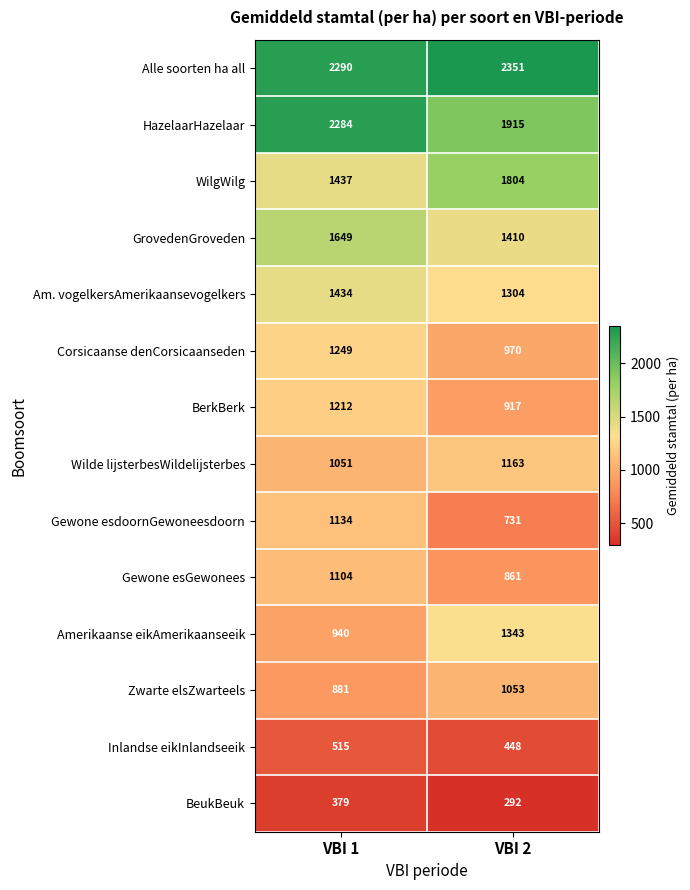

At which label is Amerikaanse eikAmerikaanseeik closest to 1141?

VBI 1